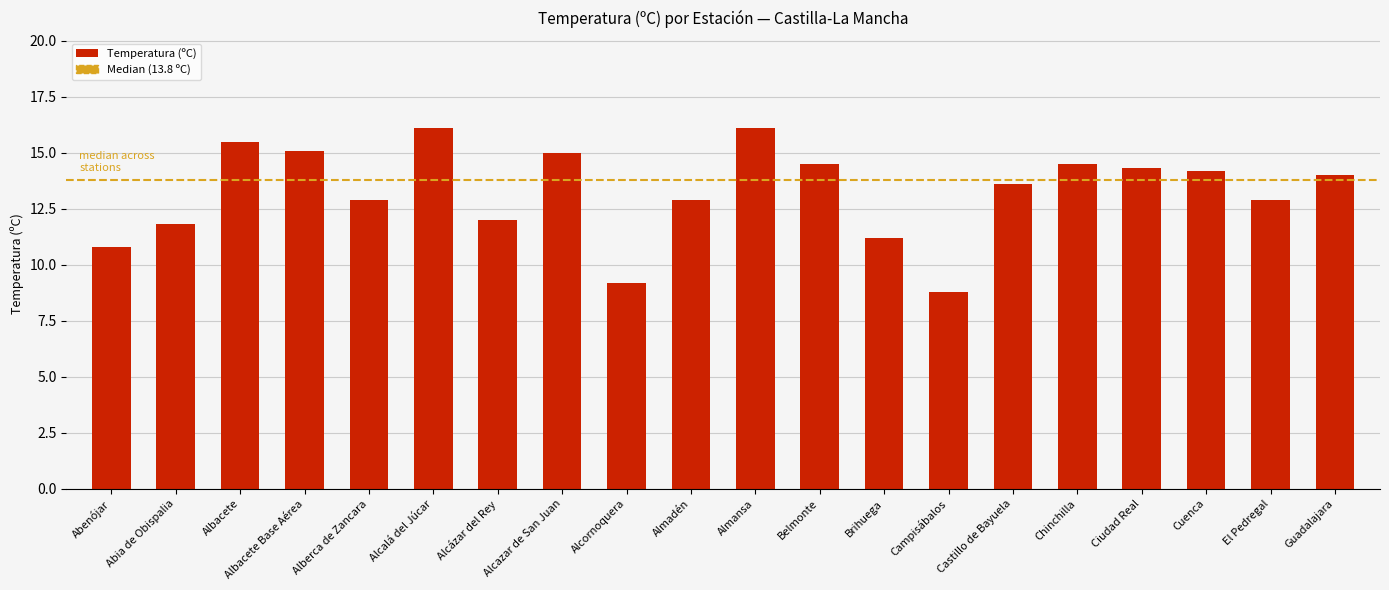

Which label corresponds to the smallest value in the chart?

Campisábalos